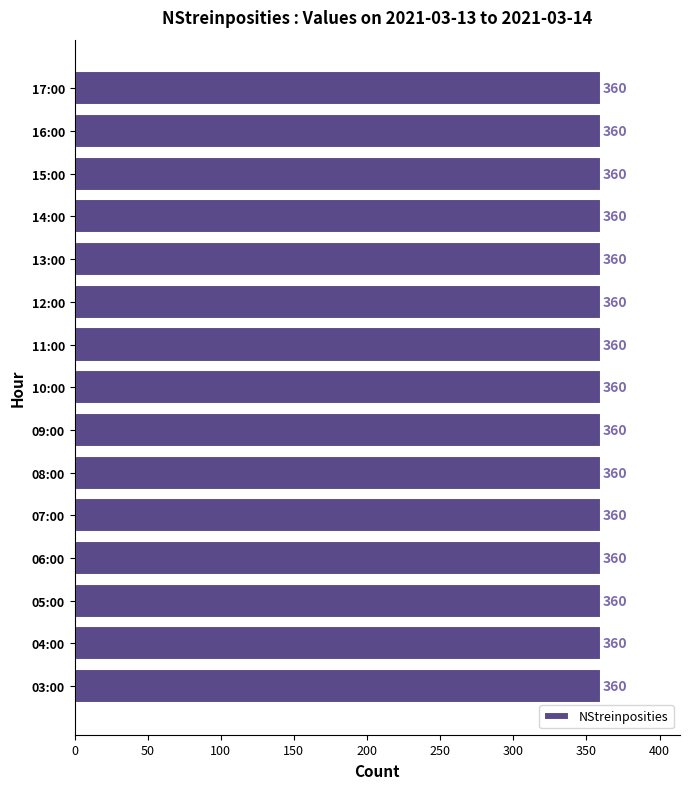

Is it true that the value at 15:00 is 360?

True